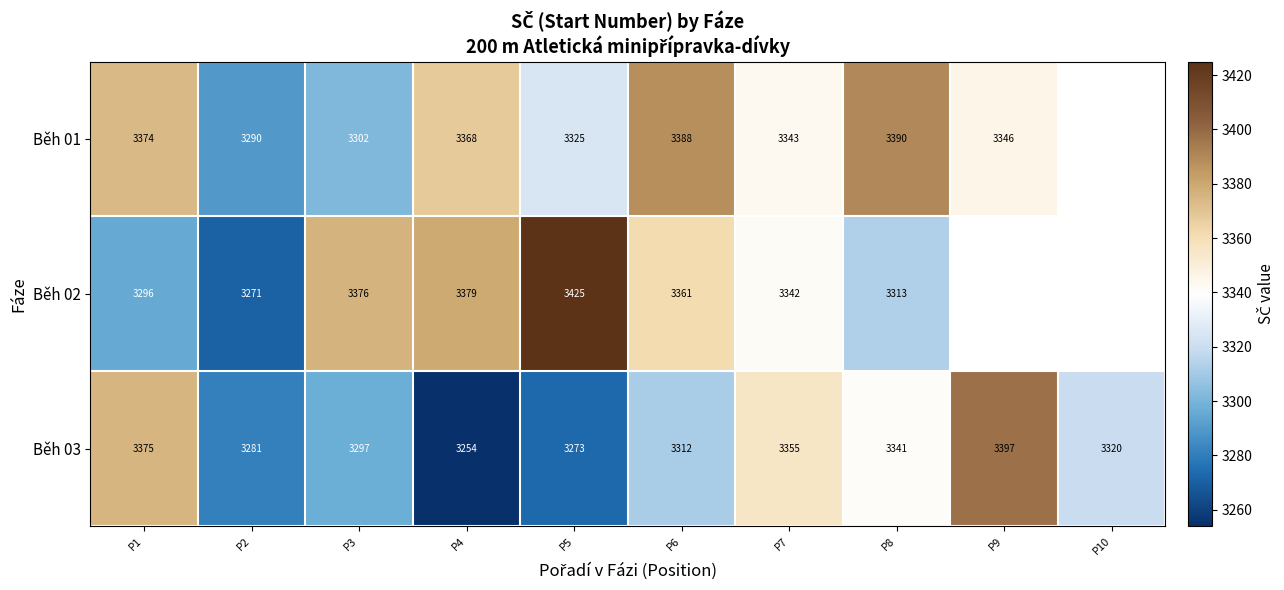

Is it true that Běh 01 equals 4764.5 at P3?

False